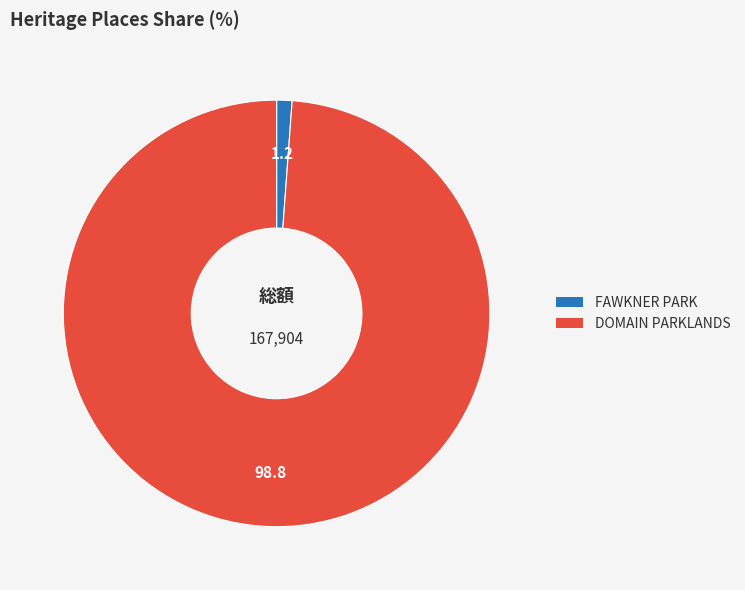

The FAWKNER PARK slice represents 11% of the pie. True or false?

False